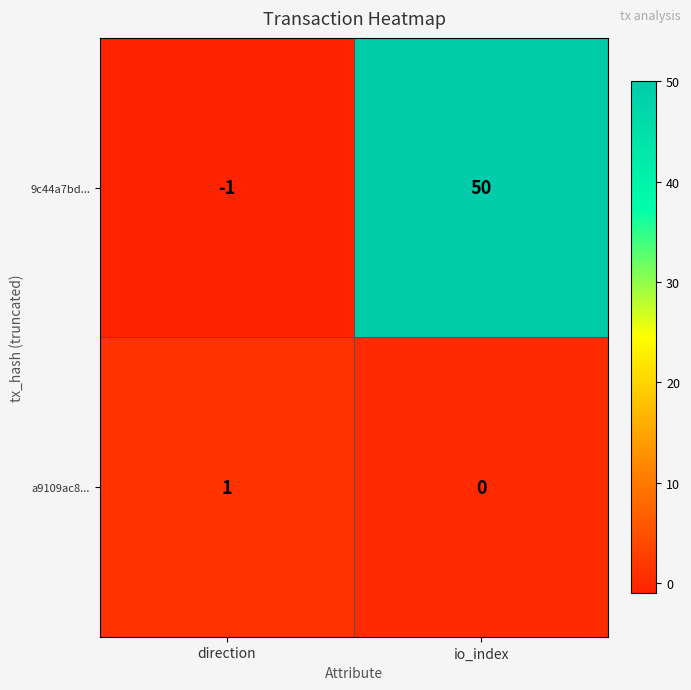

How many distinct data groups are displayed?

2